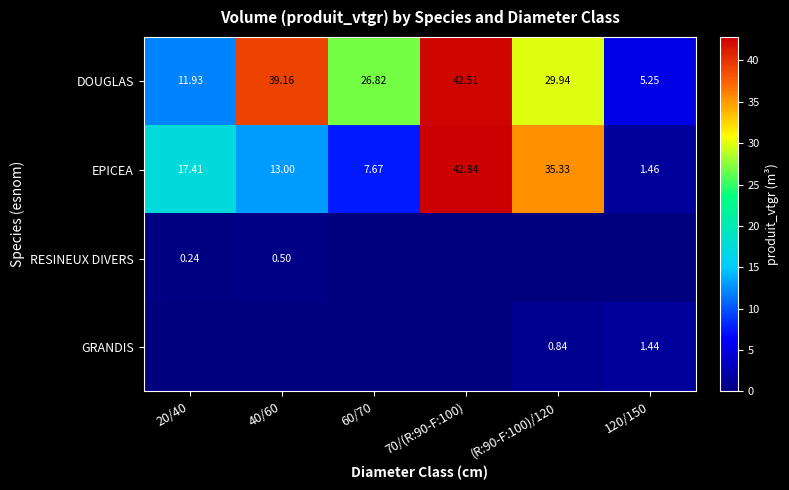

What is the total value across all series at 40/60?

52.7